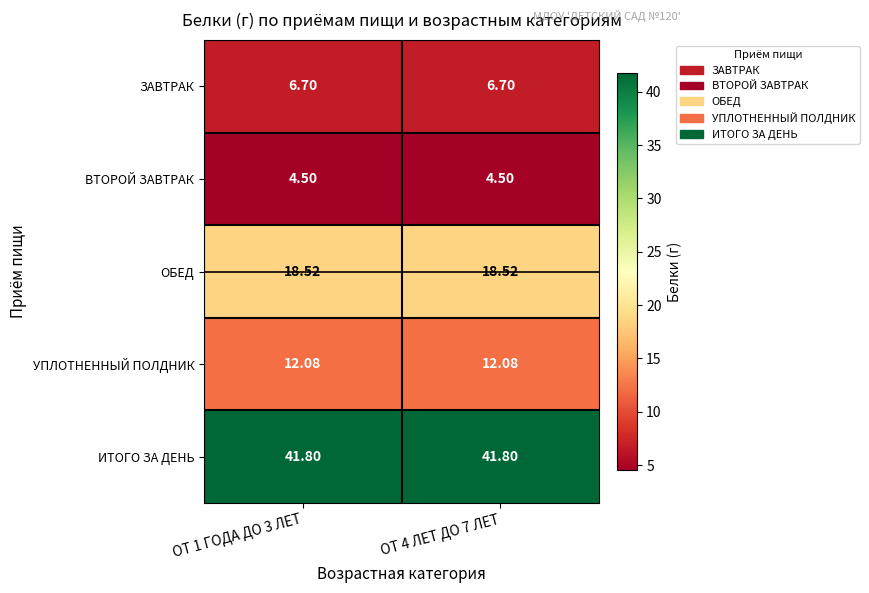

At ОТ 4 ЛЕТ ДО 7 ЛЕТ, list the series in order from largest to smallest.

ИТОГО ЗА ДЕНЬ, ОБЕД, УПЛОТНЕННЫЙ ПОЛДНИК, ЗАВТРАК, ВТОРОЙ ЗАВТРАК